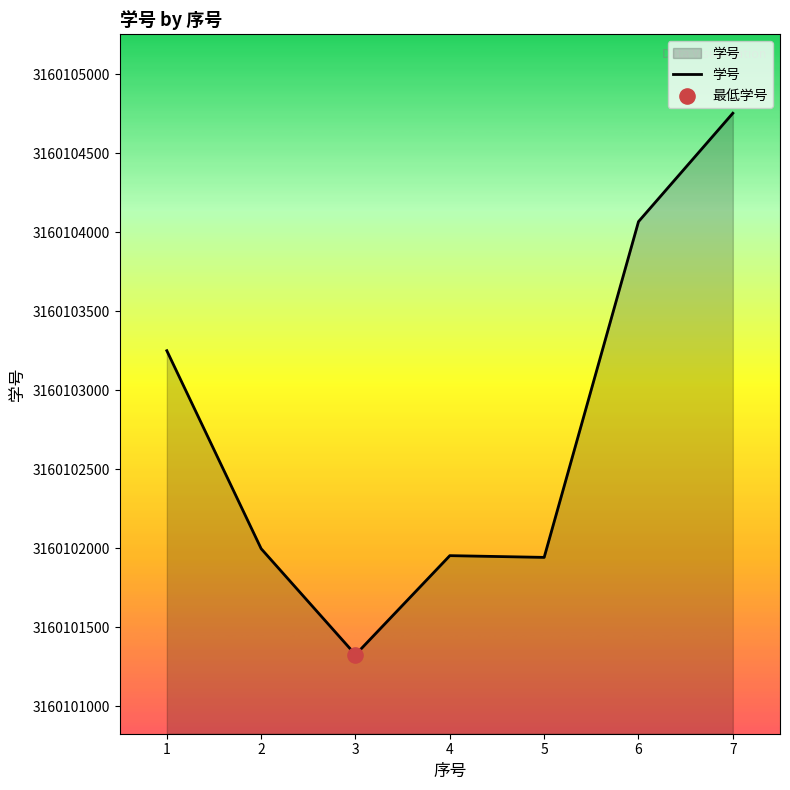

Which has a higher value, 2 or 1?

1